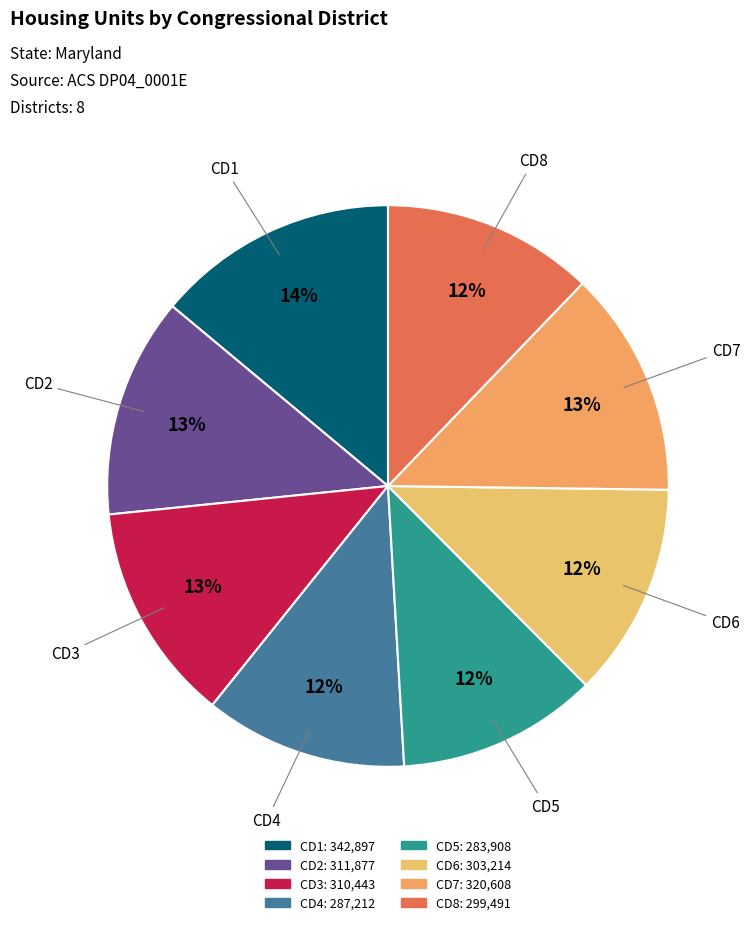

To the nearest percent, what is the difference between the largest and smallest slice percentages?

2%